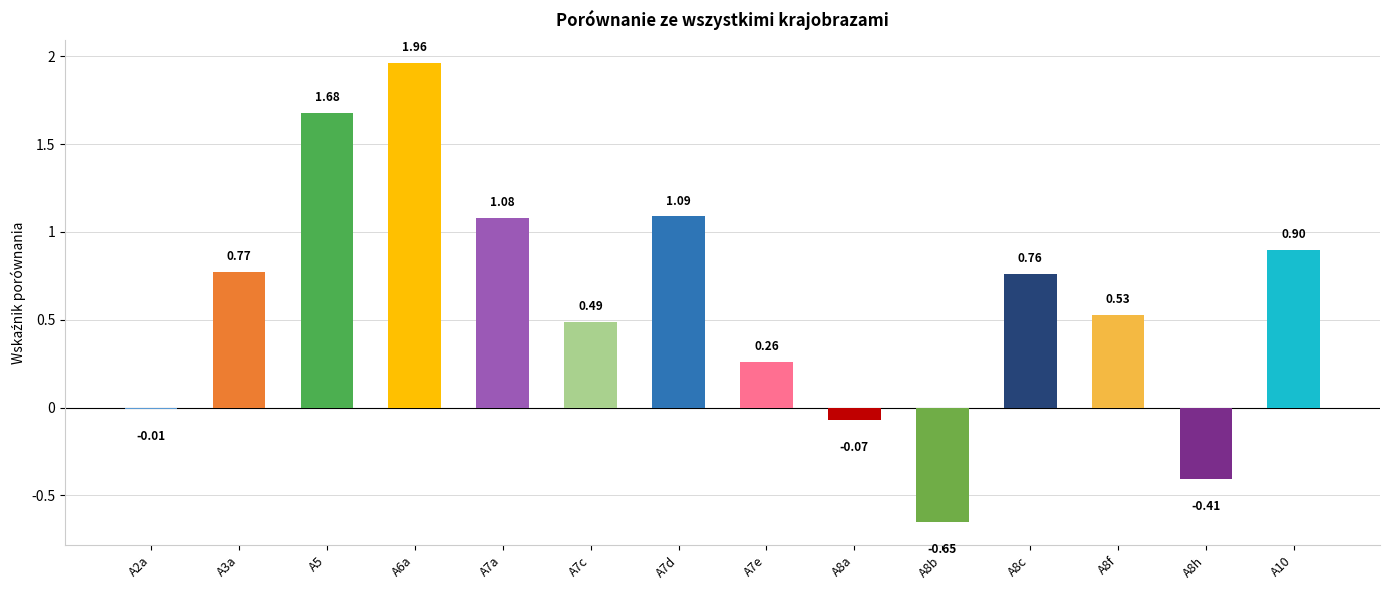

Which has a higher value, A8a or A7a?

A7a